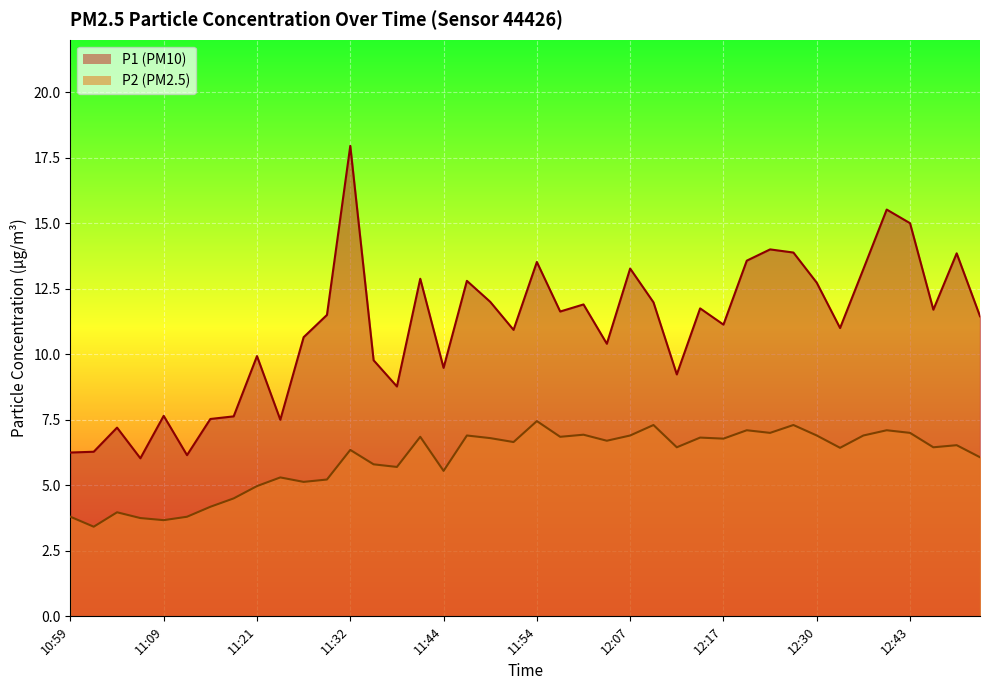

What are all the series names shown in the legend?

P1, P2